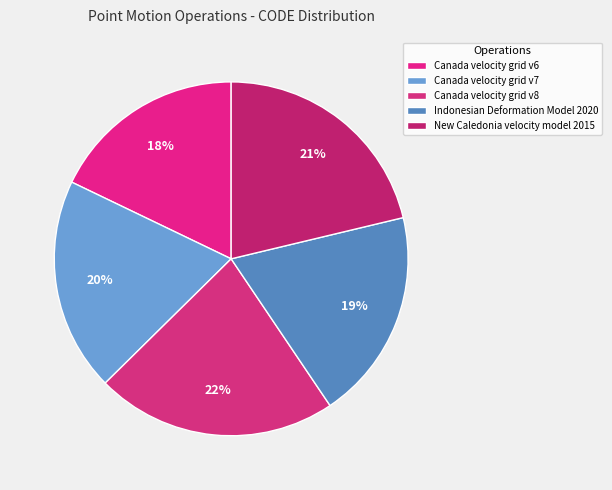

To the nearest percent, what is the difference between the Canada velocity grid v6 and Canada velocity grid v7 slice percentages?

2%